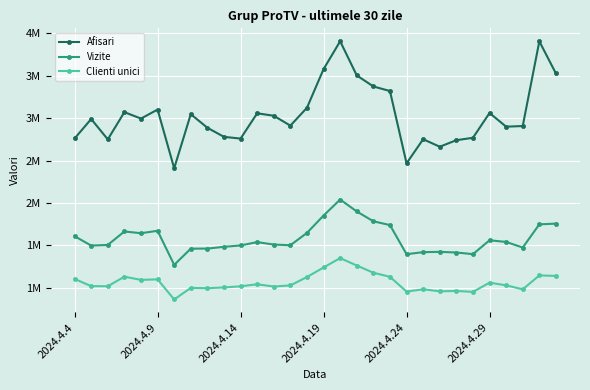

What are all the series names shown in the legend?

Afisari, Vizite, Clienti unici